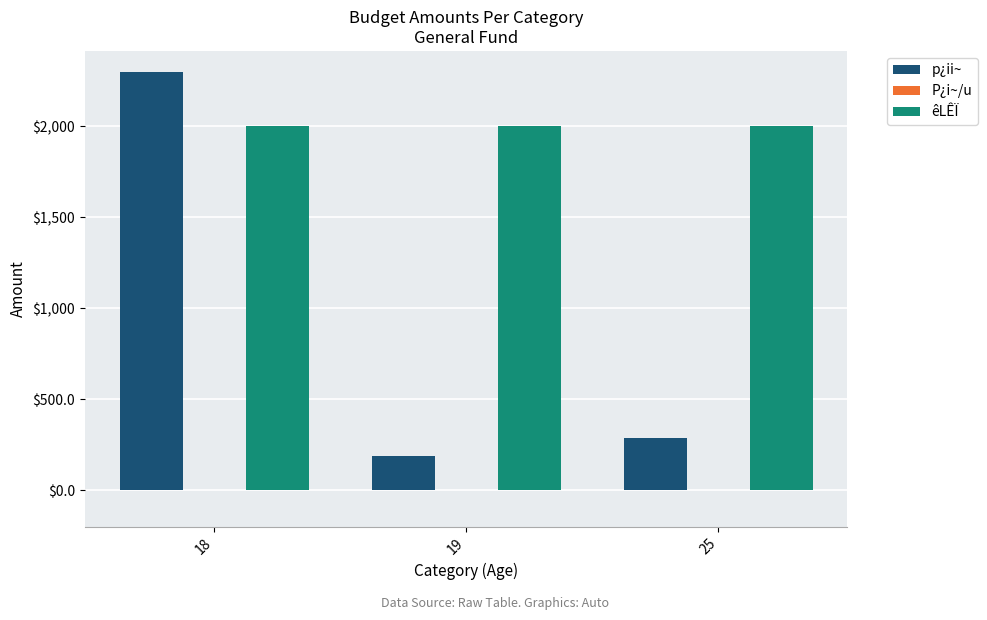

What is the total value across all series at 25?

2290.1